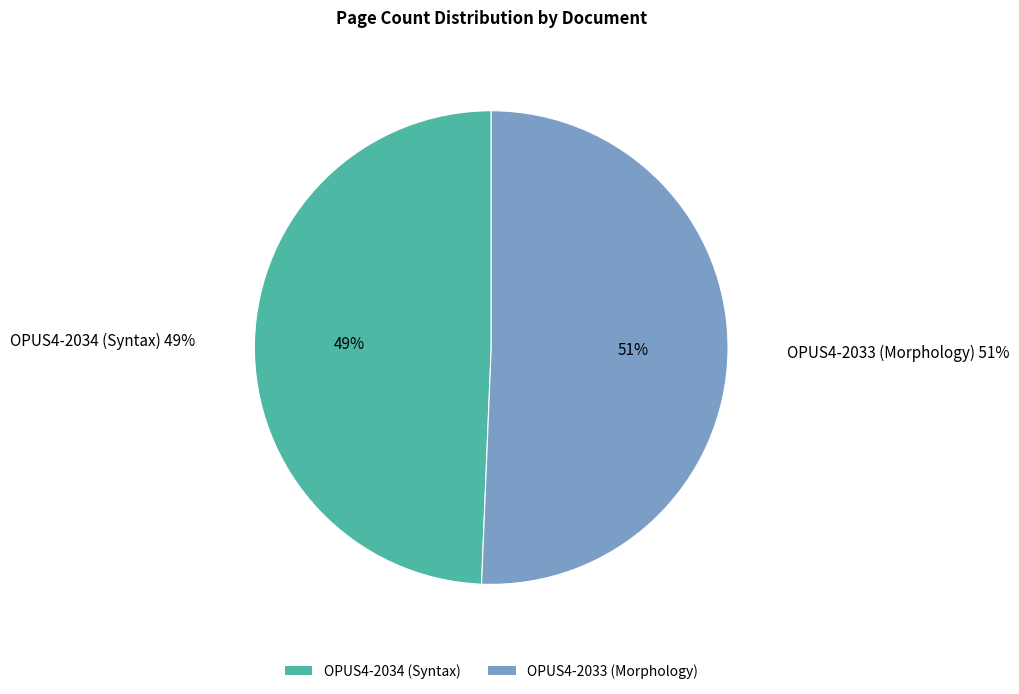

To the nearest percent, what is the average slice percentage?

50%